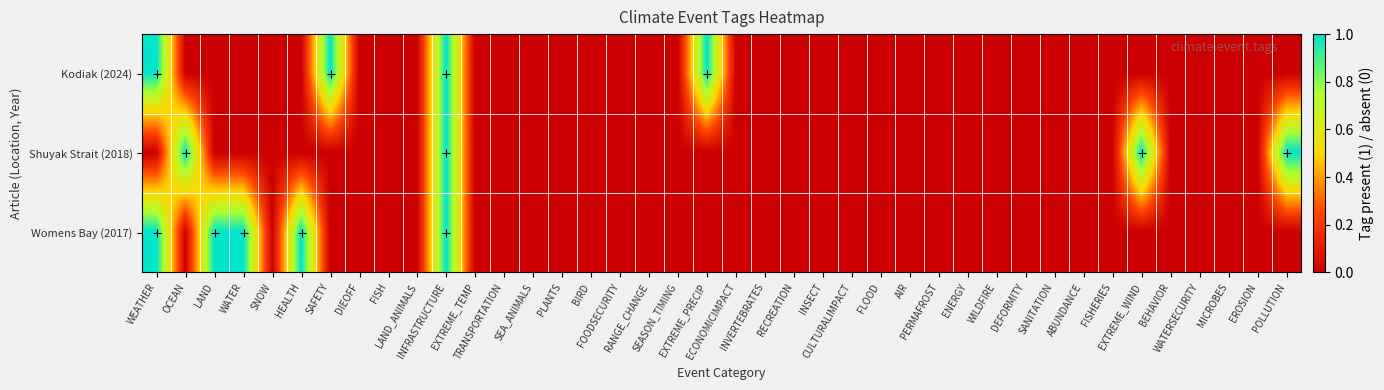

At how many categories does at least one series exceed 0?

10